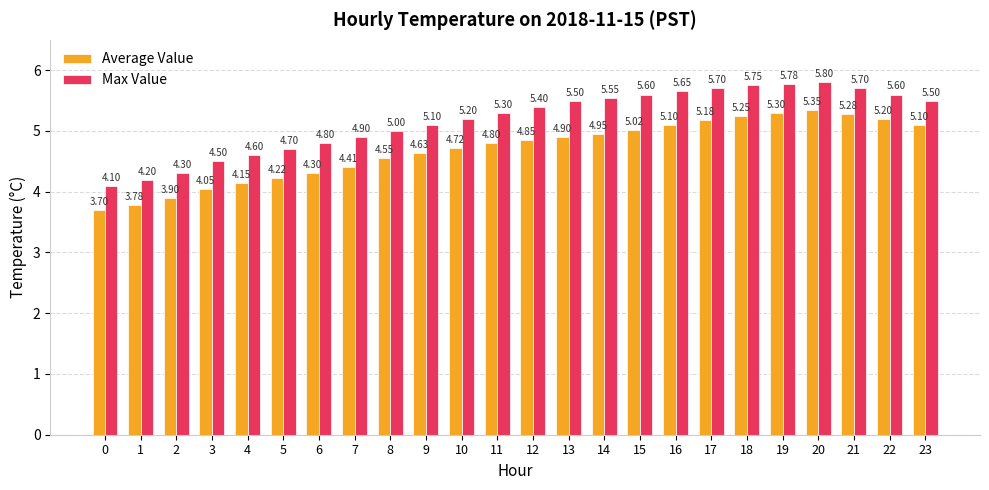

What value does the Max Value series have at 21?

5.7